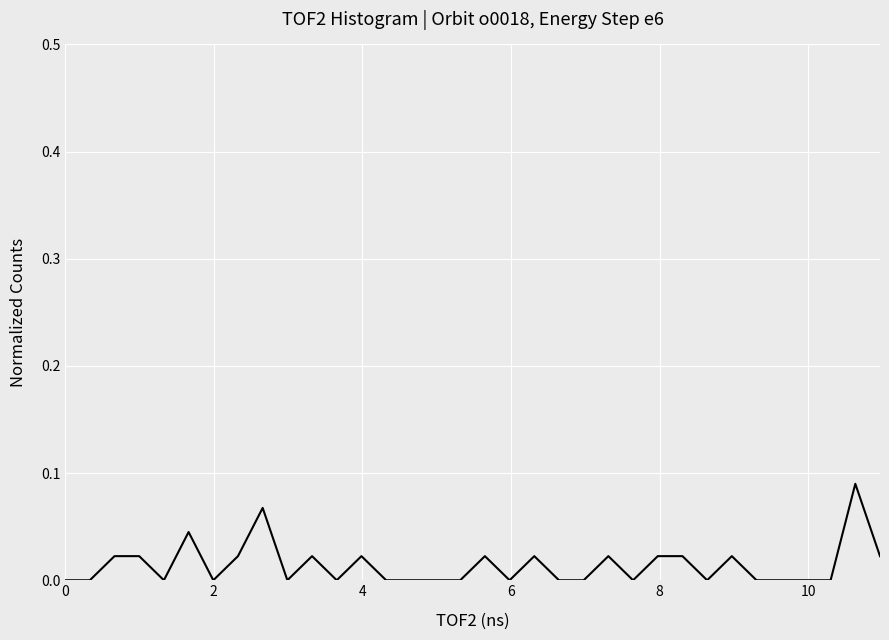

How many values are between 0 and 1?

34